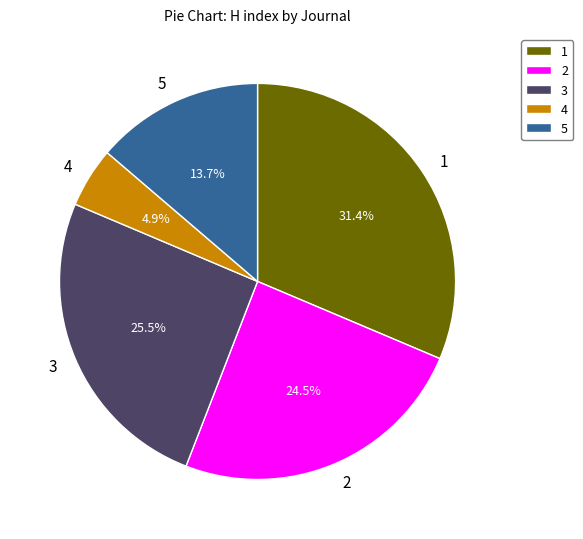

Count the number of slices in the pie.

5